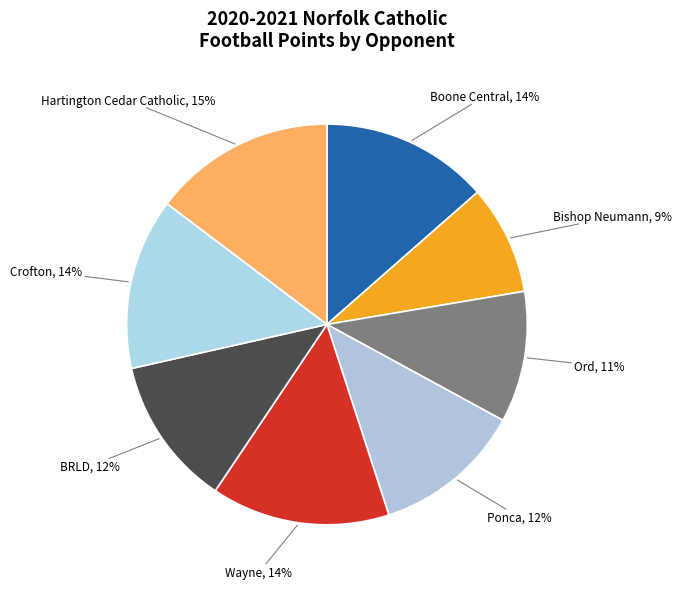

Count the number of slices in the pie.

8